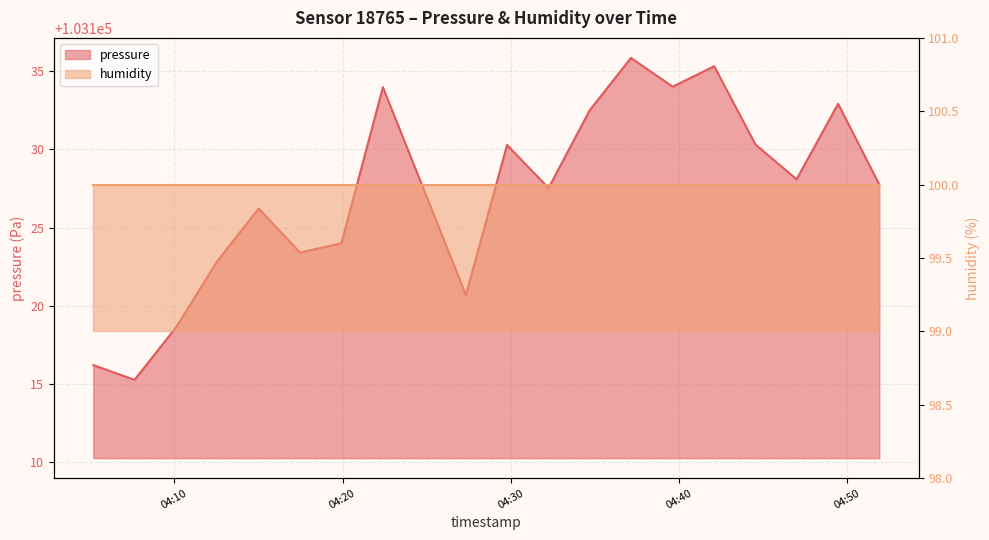

List the labels in order of value, largest first.

2023-02-28T04:37:09, 2023-02-28T04:42:06, 2023-02-28T04:39:38, 2023-02-28T04:22:24, 2023-02-28T04:49:28, 2023-02-28T04:34:42, 2023-02-28T04:44:33, 2023-02-28T04:29:47, 2023-02-28T04:47:00, 2023-02-28T04:51:55, 2023-02-28T04:32:15, 2023-02-28T04:24:52, 2023-02-28T04:15:01, 2023-02-28T04:19:56, 2023-02-28T04:17:28, 2023-02-28T04:12:34, 2023-02-28T04:27:20, 2023-02-28T04:10:06, 2023-02-28T04:05:11, 2023-02-28T04:07:38